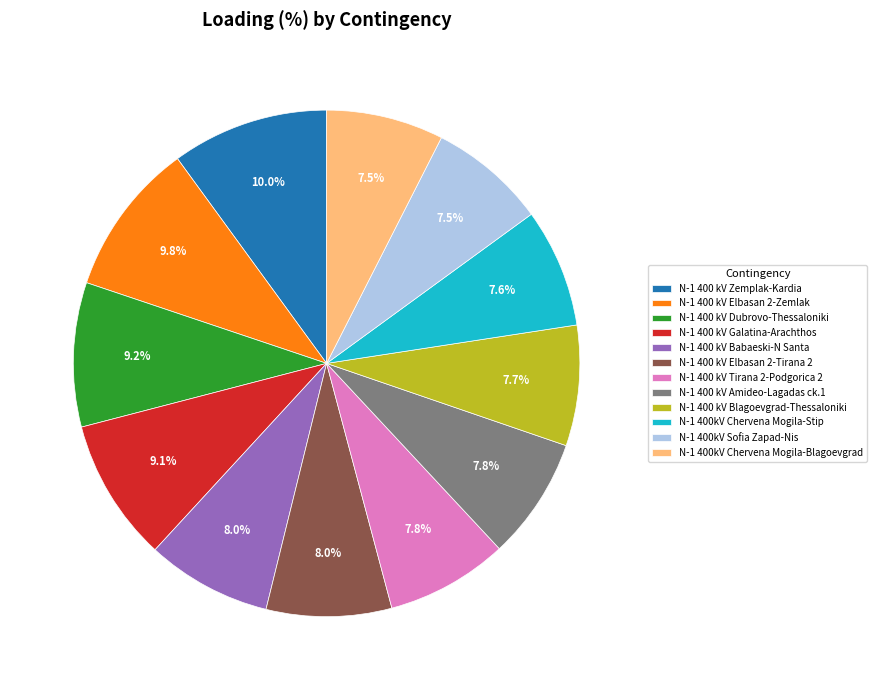

Combined, what portion of the pie is N-1 400 kV Tirana 2-Podgorica 2 and N-1 400 kV Blagoevgrad-Thessaloniki?

15.5%